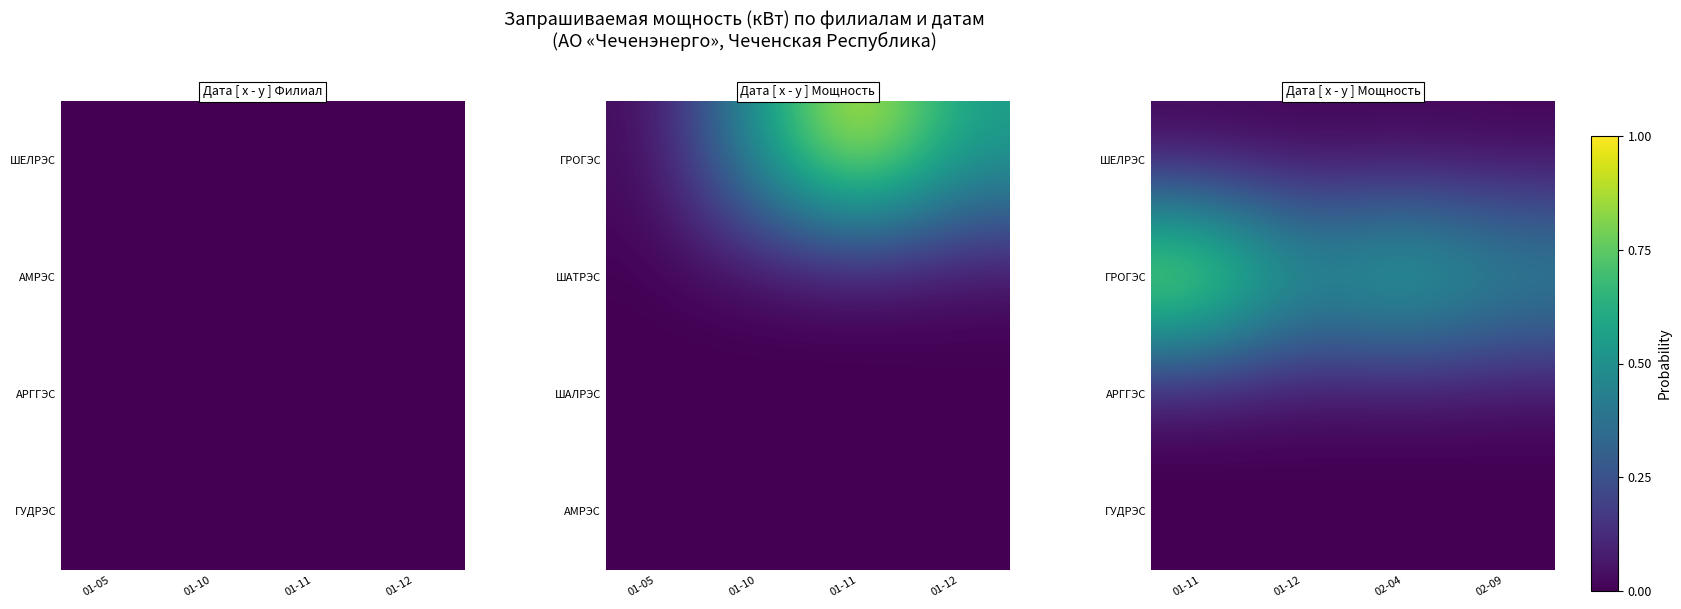

How many data points does each series have?

4